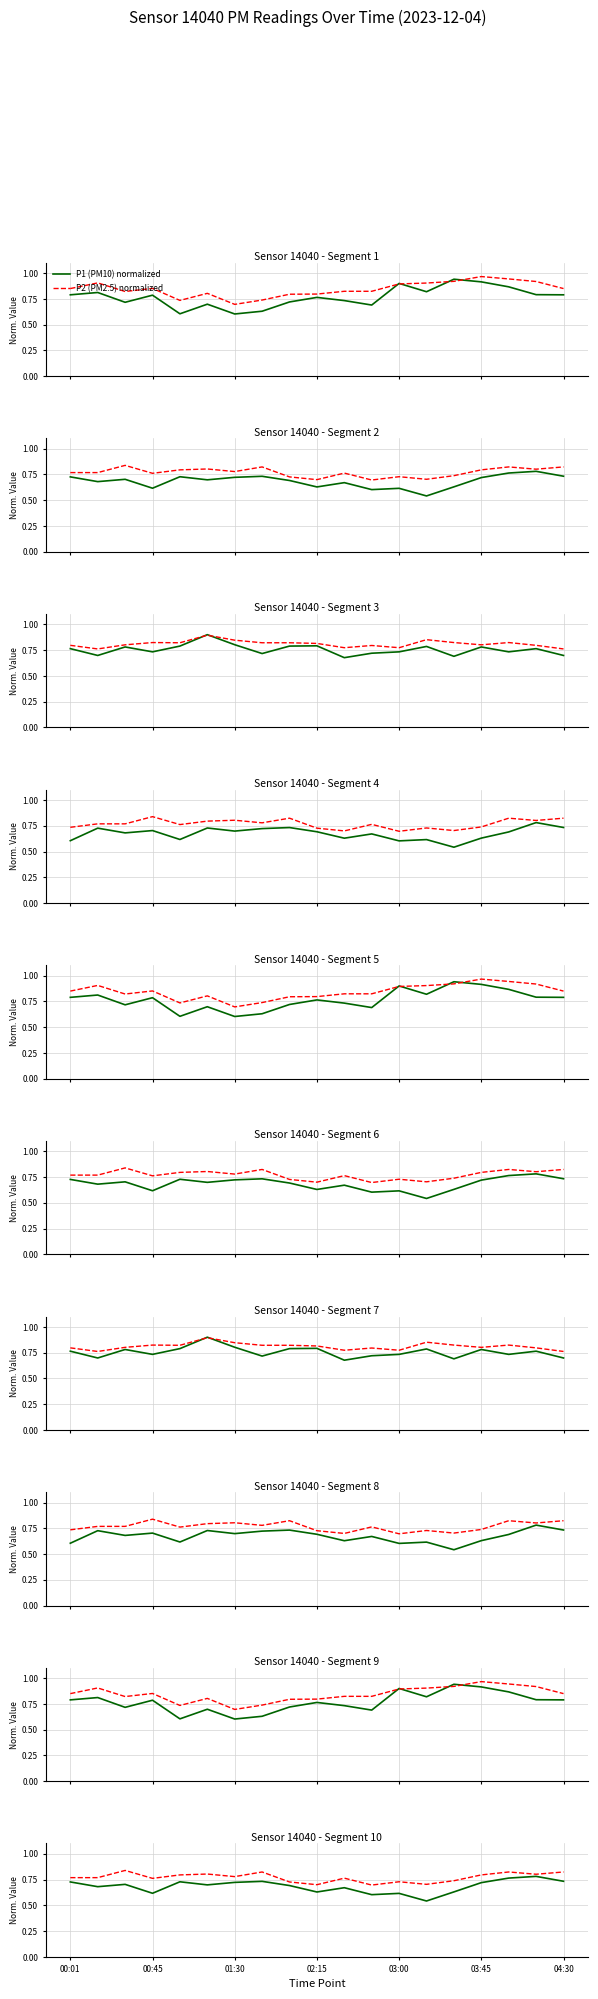

How many series are shown in this chart?

2